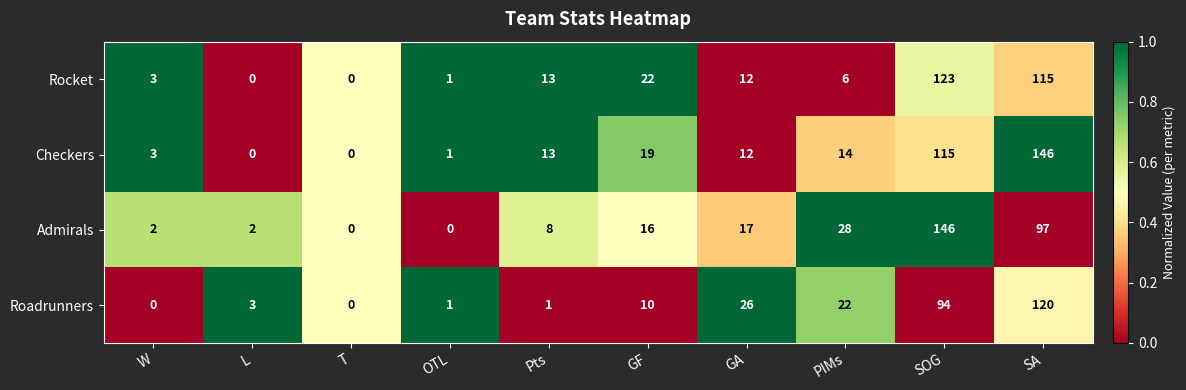

Rank the series by their average value, from lowest to highest.

Roadrunners, Rocket, Admirals, Checkers